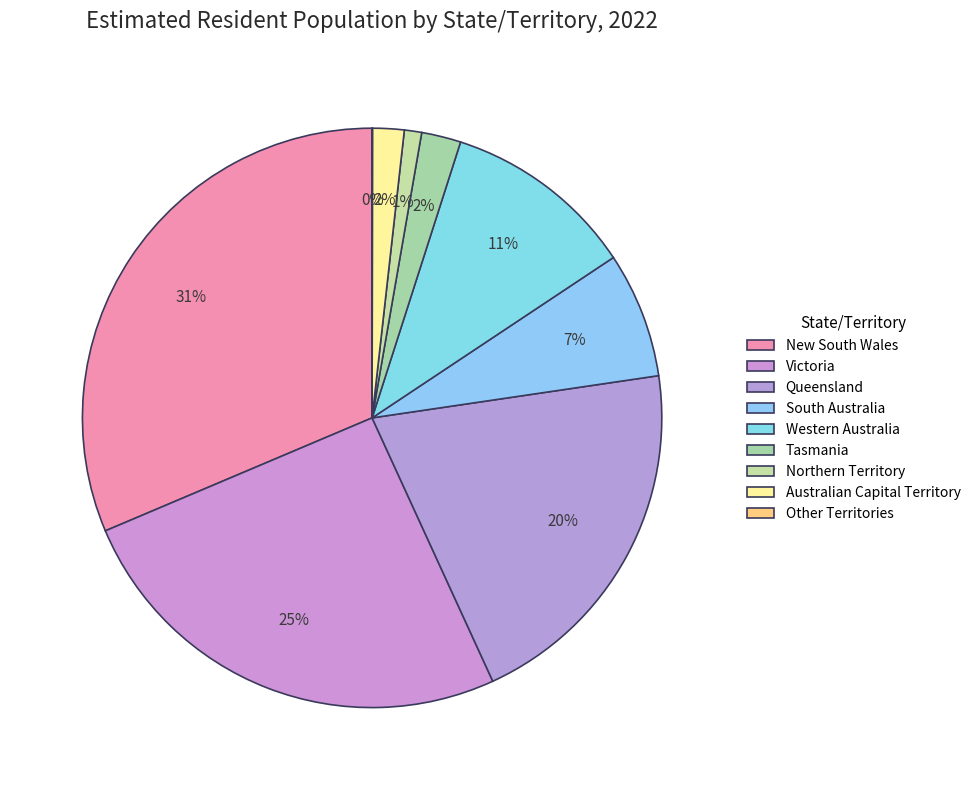

What is the smallest slice in the pie chart?

Other Territories